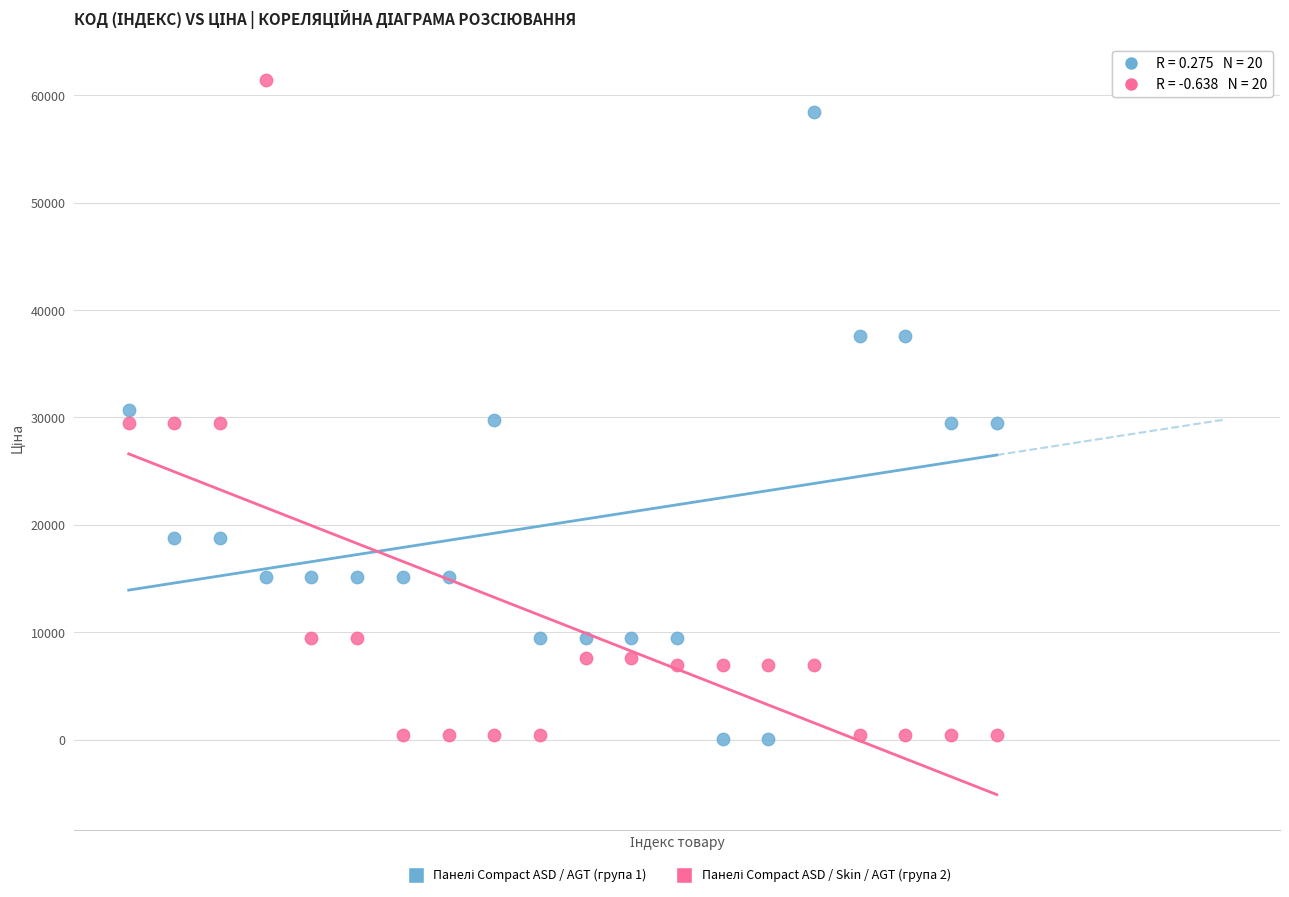

How many points are shown in the scatter plot?

40